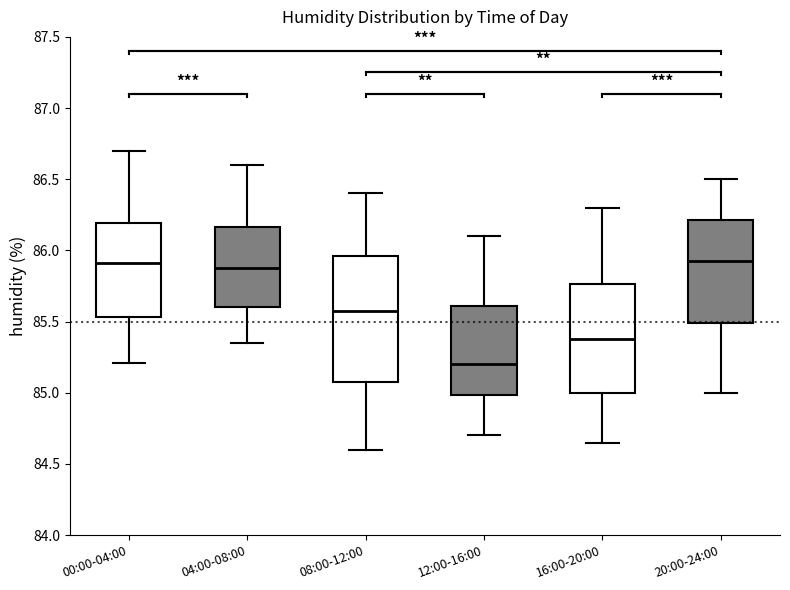

Comparing the boxes themselves (not the whiskers), which one is the tallest?

08:00-12:00